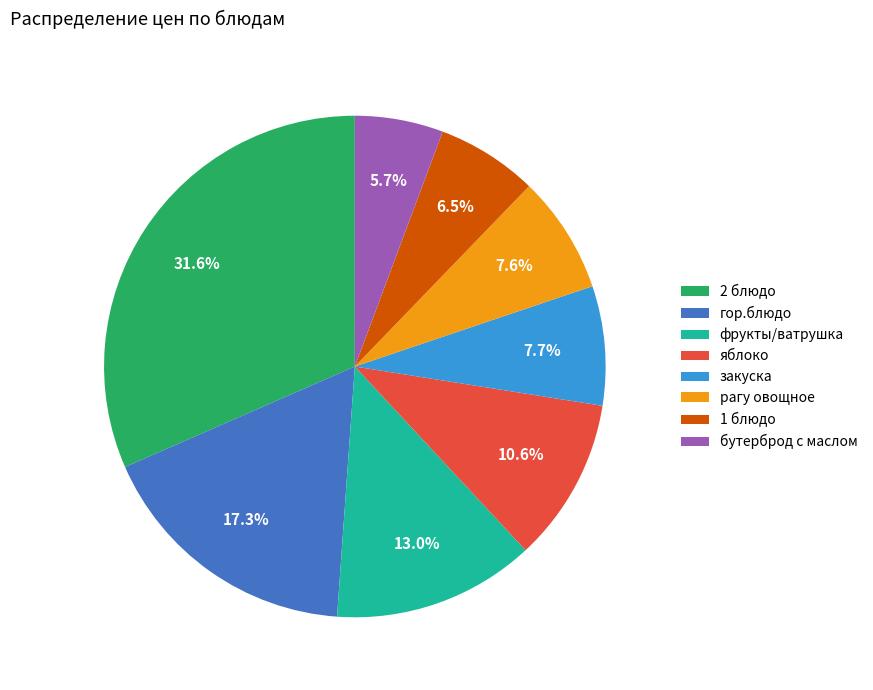

Which has a higher value, рагу овощное or 2 блюдо?

2 блюдо